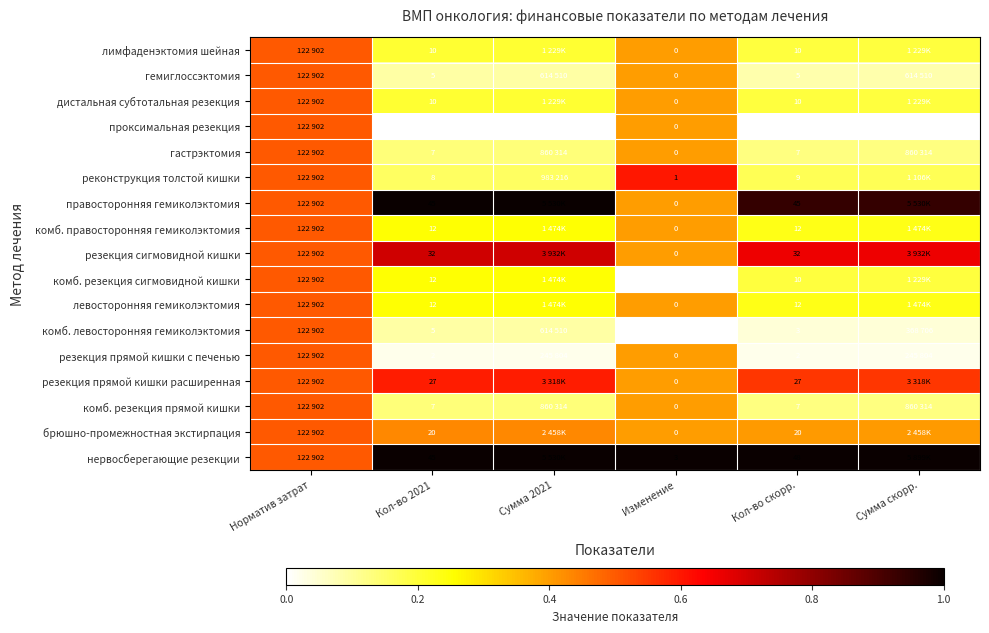

Is the value of резекция прямой кишки расширенная at Изменение greater than the value of реконструкция толстой кишки at Кол-во скорр.?

No